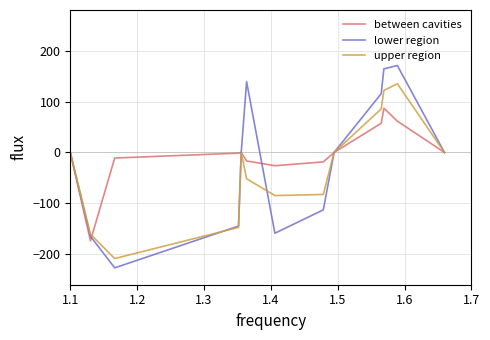

Rank the series by their maximum value, from highest to lowest.

lower region, upper region, between cavities